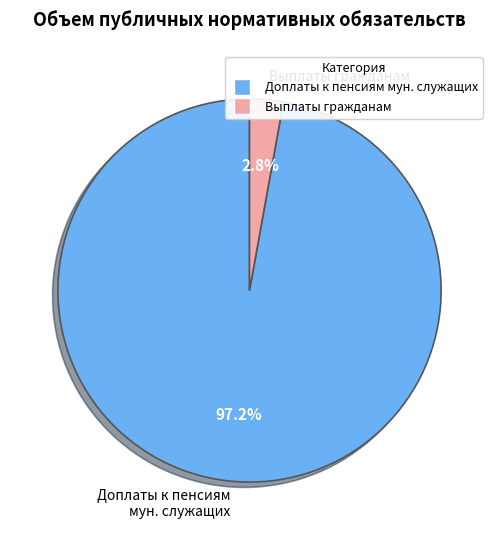

Which slice is the largest?

Доплаты к пенсиям мун. служащих